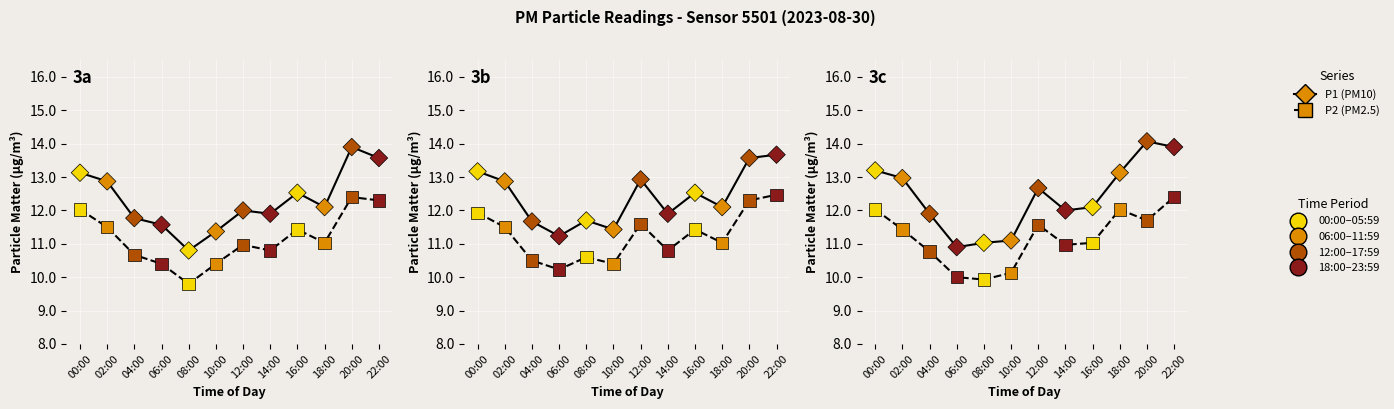

At which category is the sum across all series the highest?

22:00